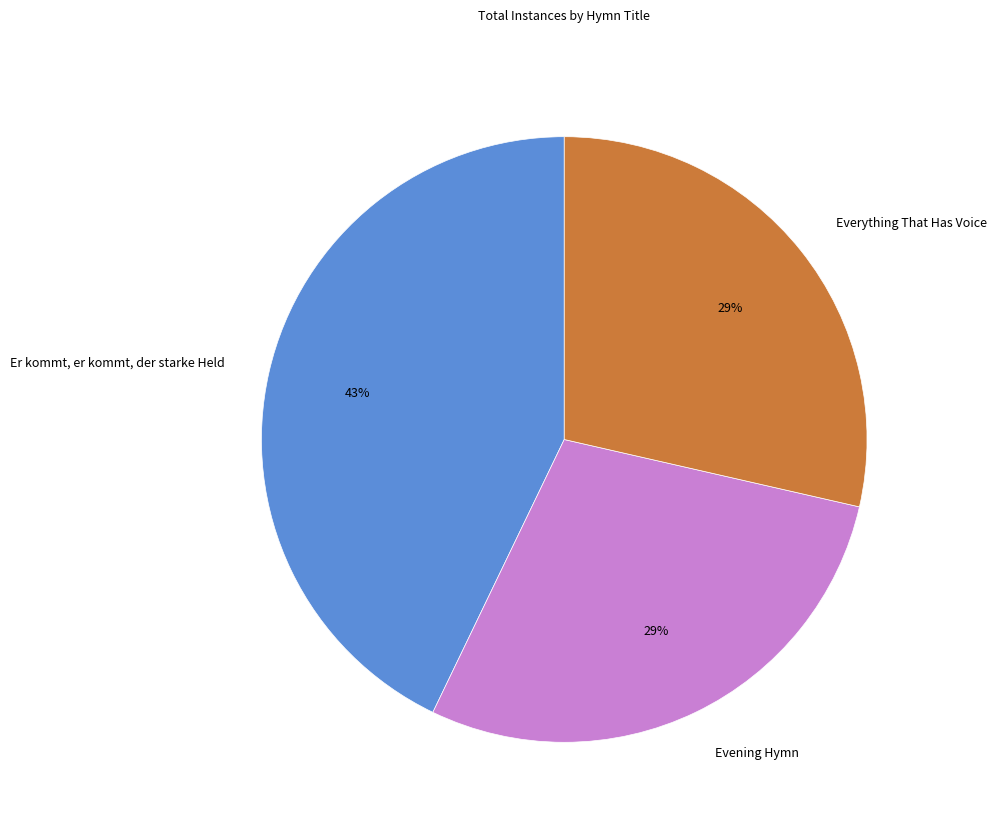

How many segments does this pie chart have?

3